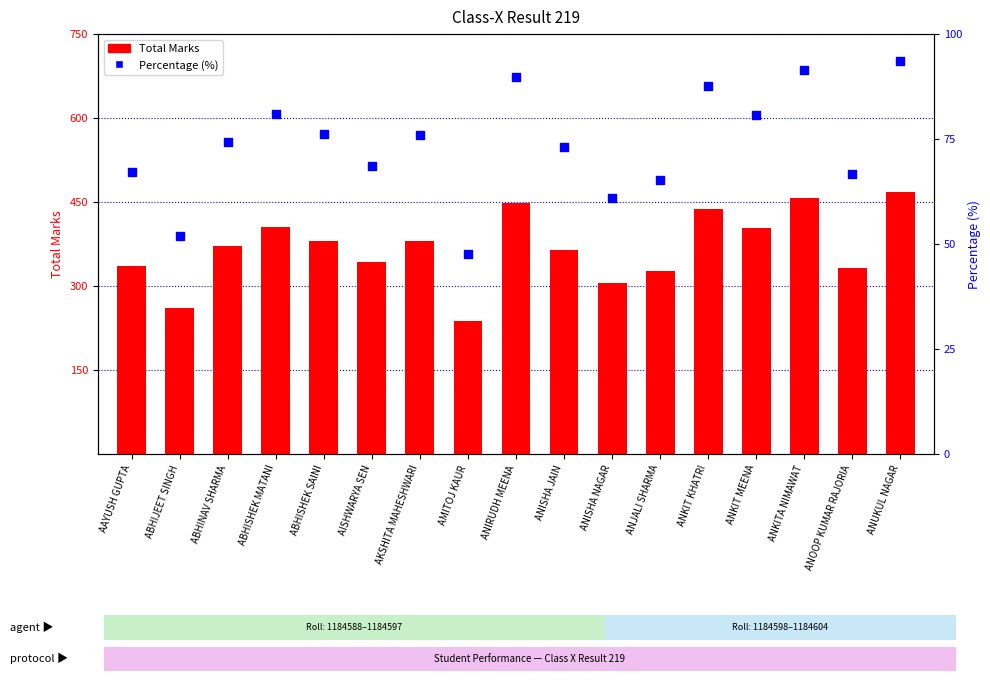

Which series has the largest total across all categories?

Total Marks